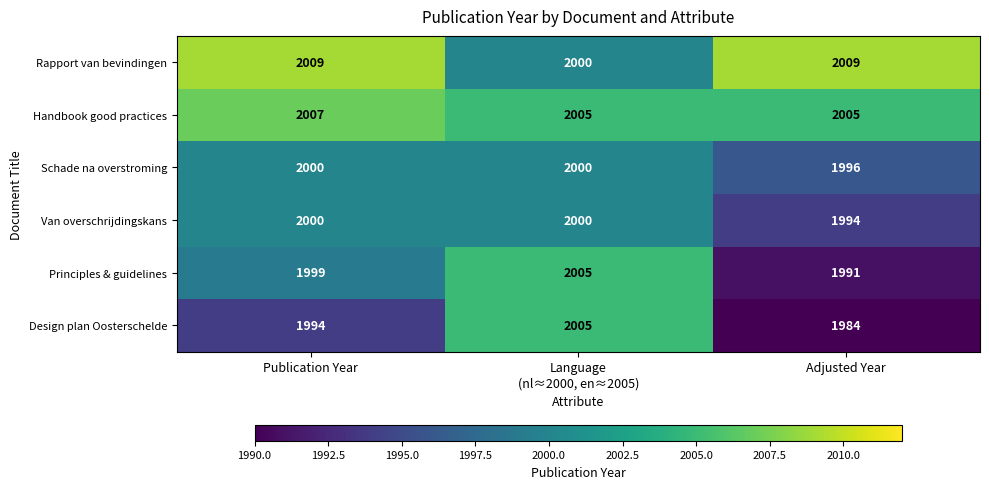

At which label is Principles & guidelines closest to 1998?

Publication Year